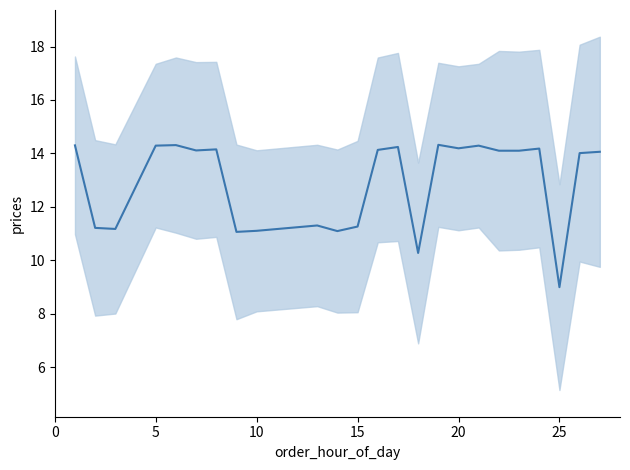

How many values are below 14?

9